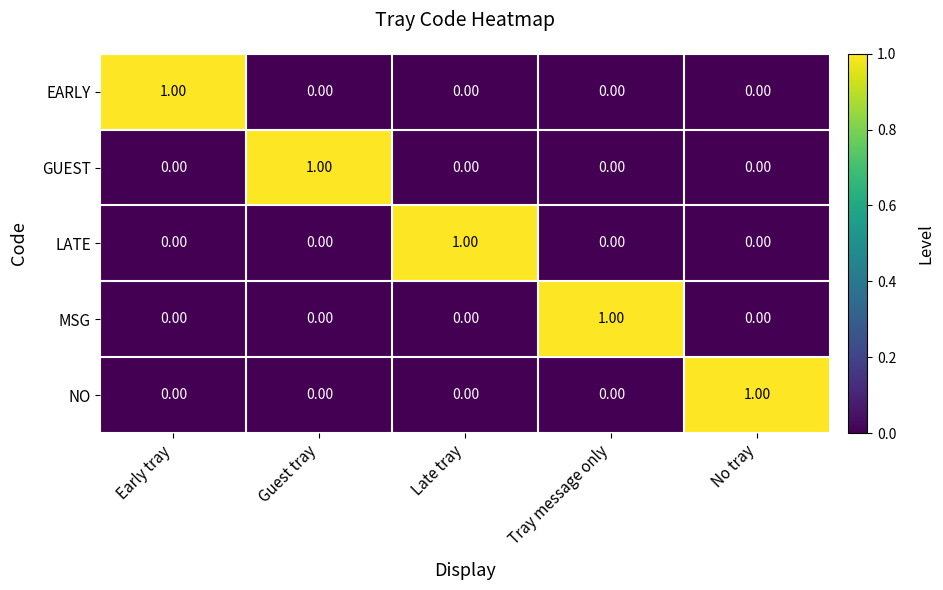

Is the value of EARLY at Early tray greater than the value of MSG at Late tray?

Yes